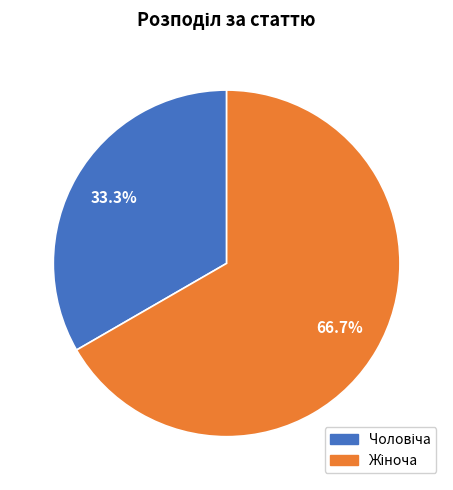

Is there any slice that represents more than half of the pie?

Yes